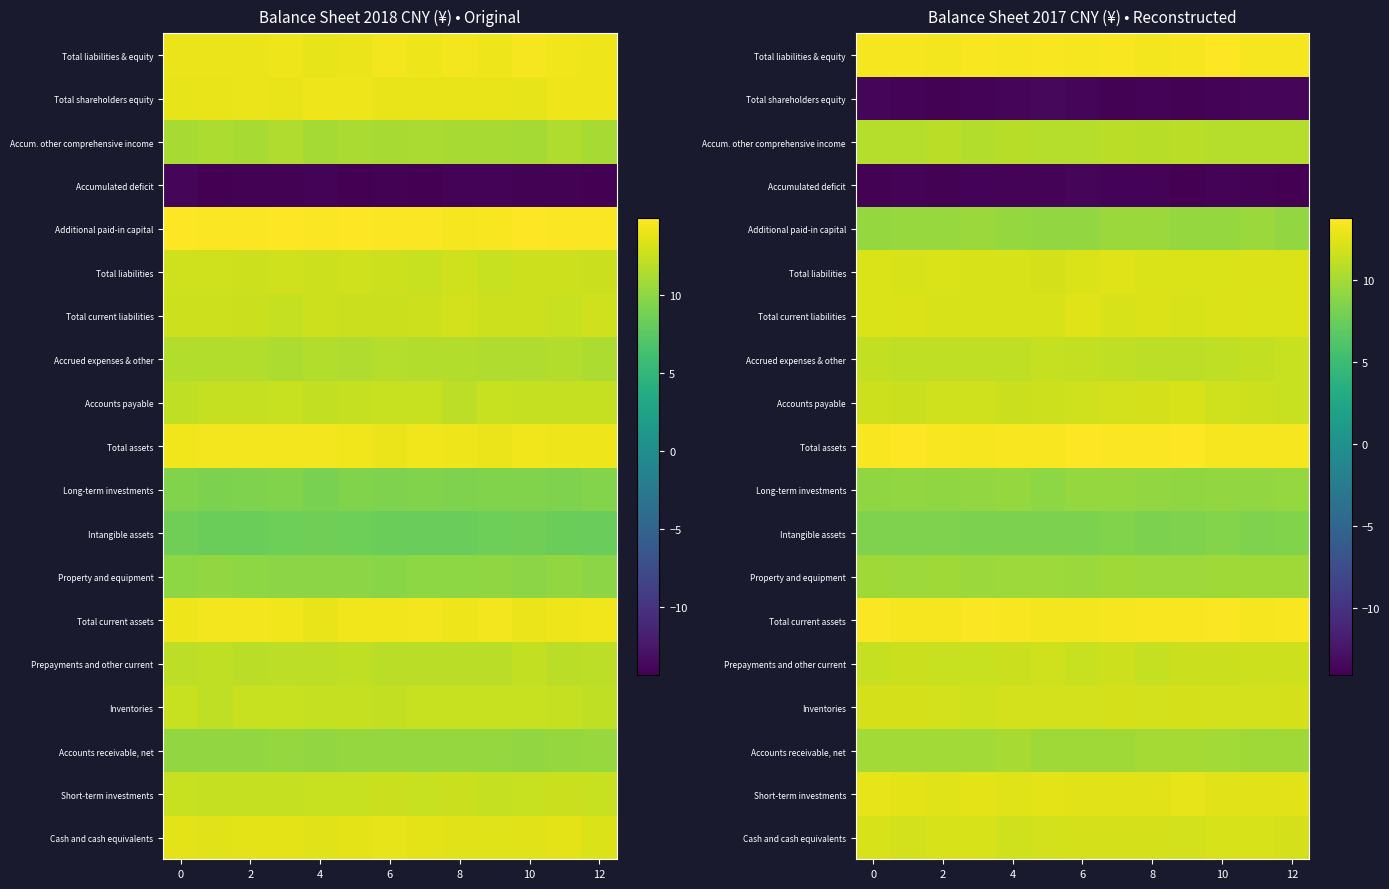

Count the number of data series in this chart.

19